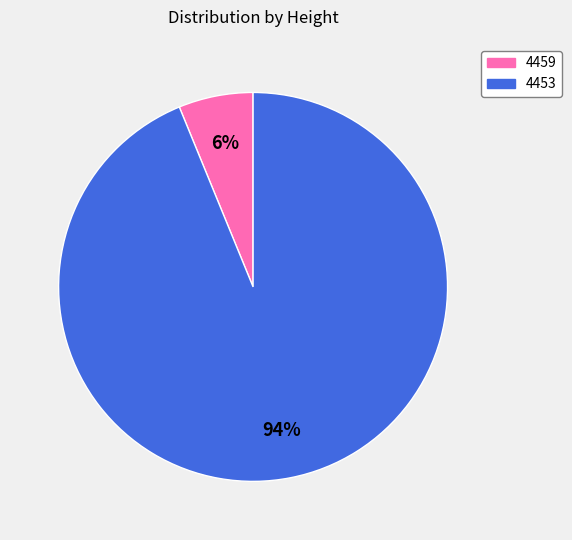

Approximately how many times larger is the value at 4459 compared to 4453?

0.1